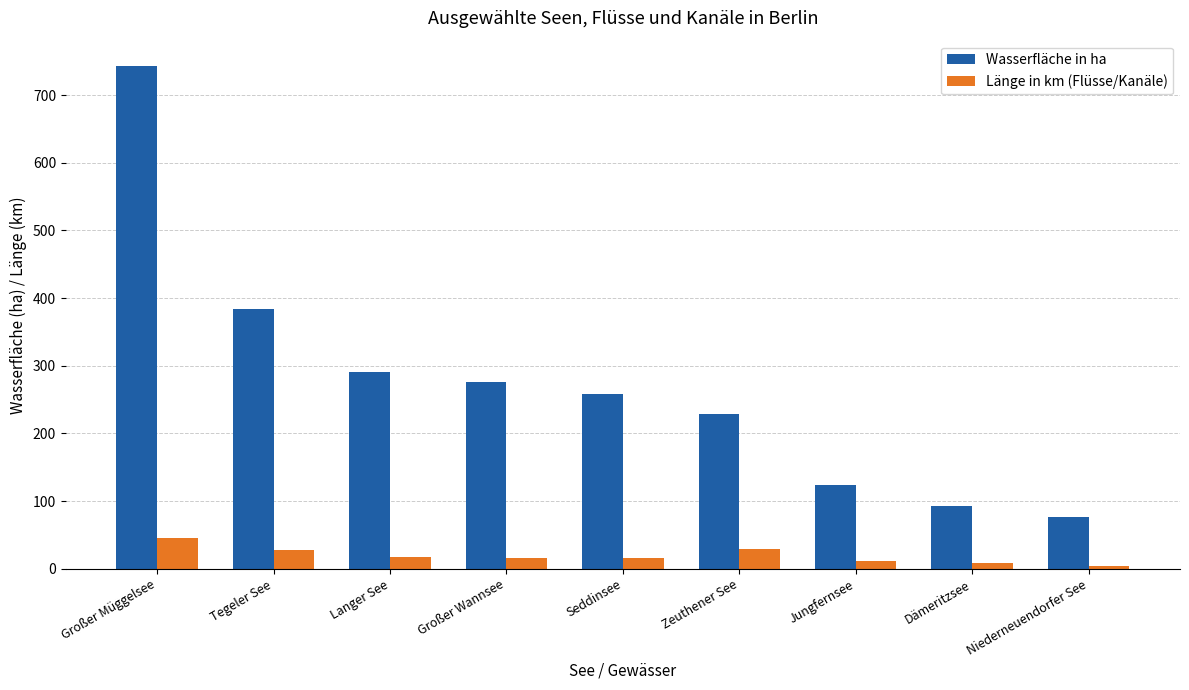

What is the spread (max minus min) of values at Tegeler See?

357.2